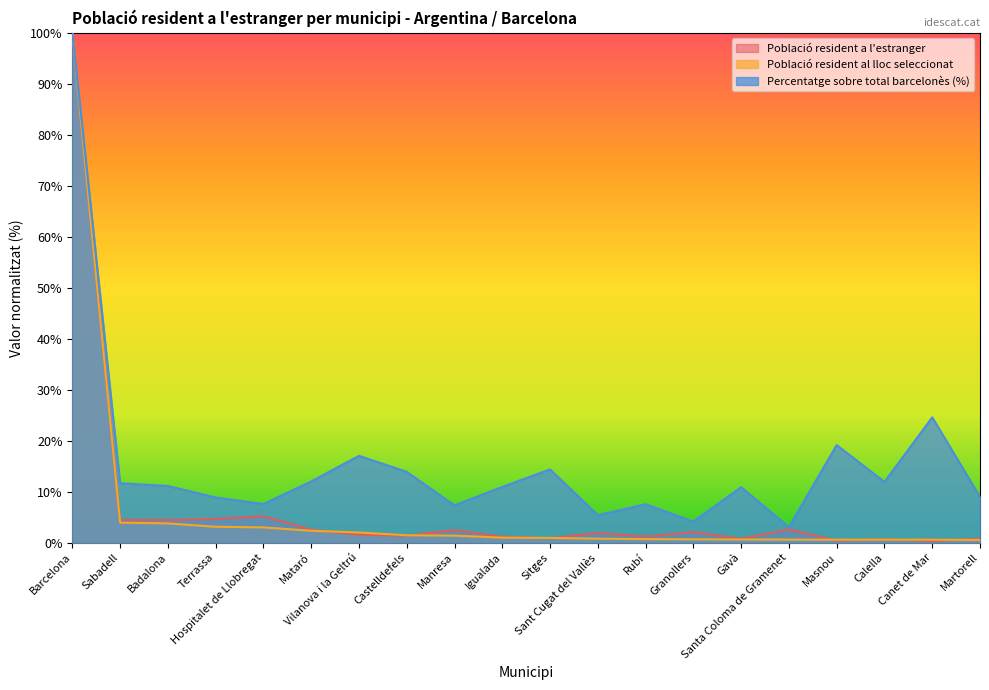

What are all the series names shown in the legend?

Població resident a l'estranger, Població resident al lloc seleccionat, Percentatge sobre total barcelonès (%)